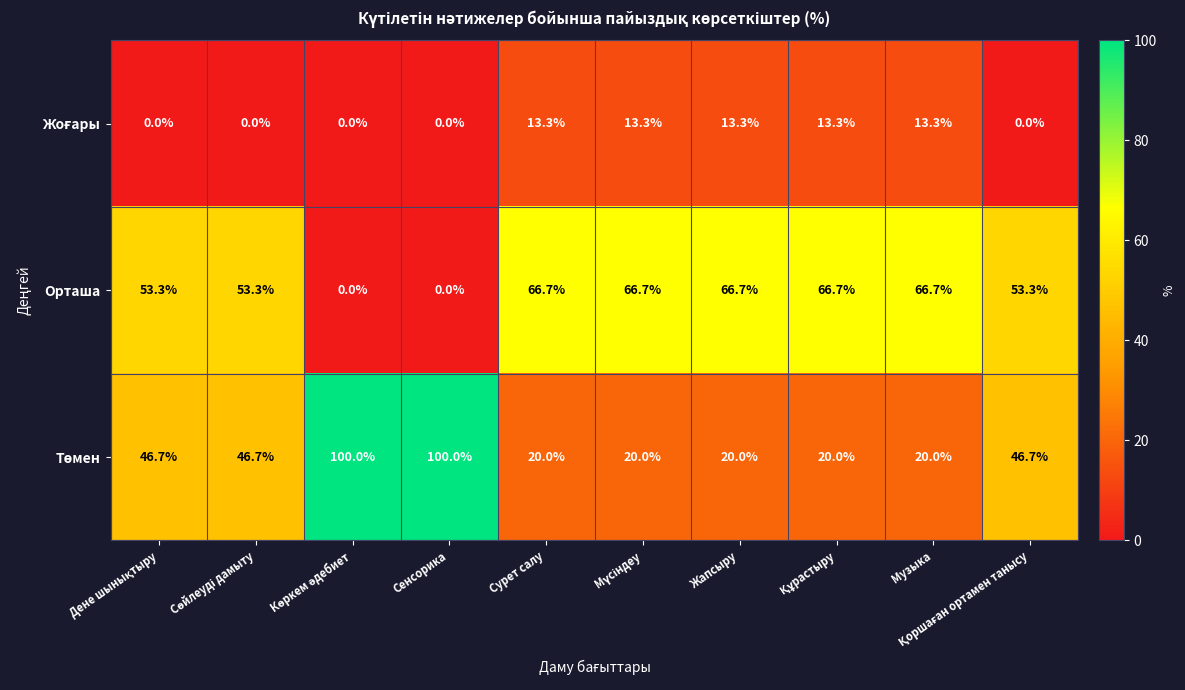

Is it true that Орташа equals 43.0 at Музыка?

False